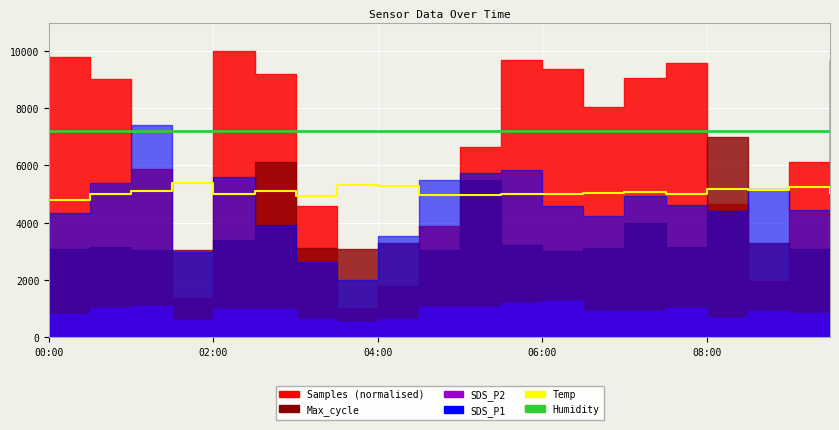

Is it true that Humidity equals 7200 at 9?

True